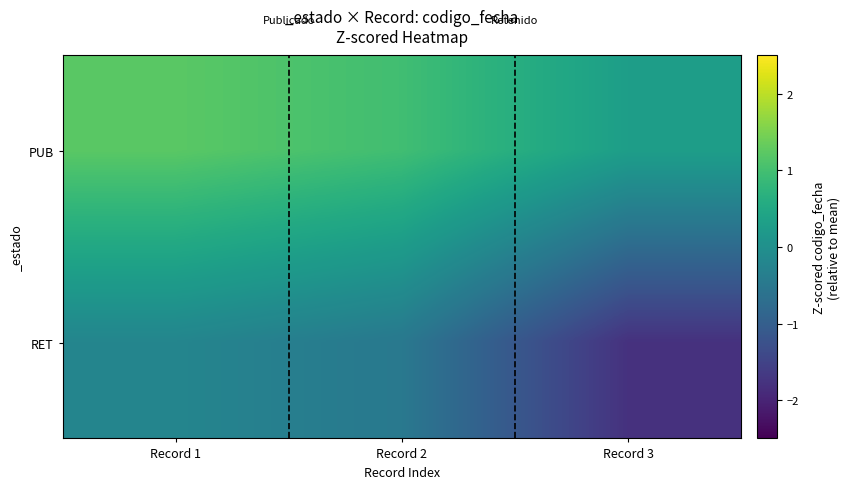

List the series in order of their overall mean, lowest first.

RET, PUB